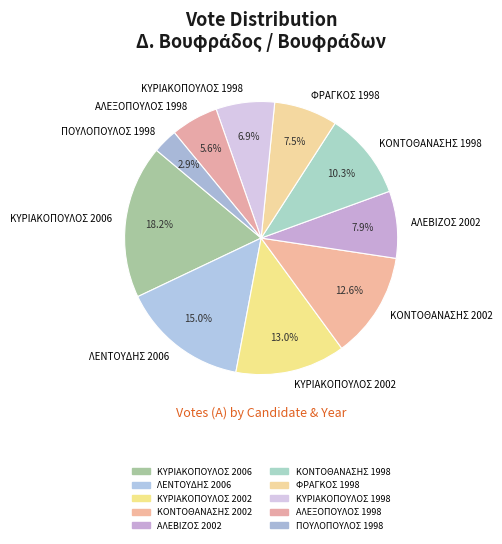

Which category has the biggest portion of the pie?

ΚΥΡΙΑΚΟΠΟΥΛΟΣ 2006